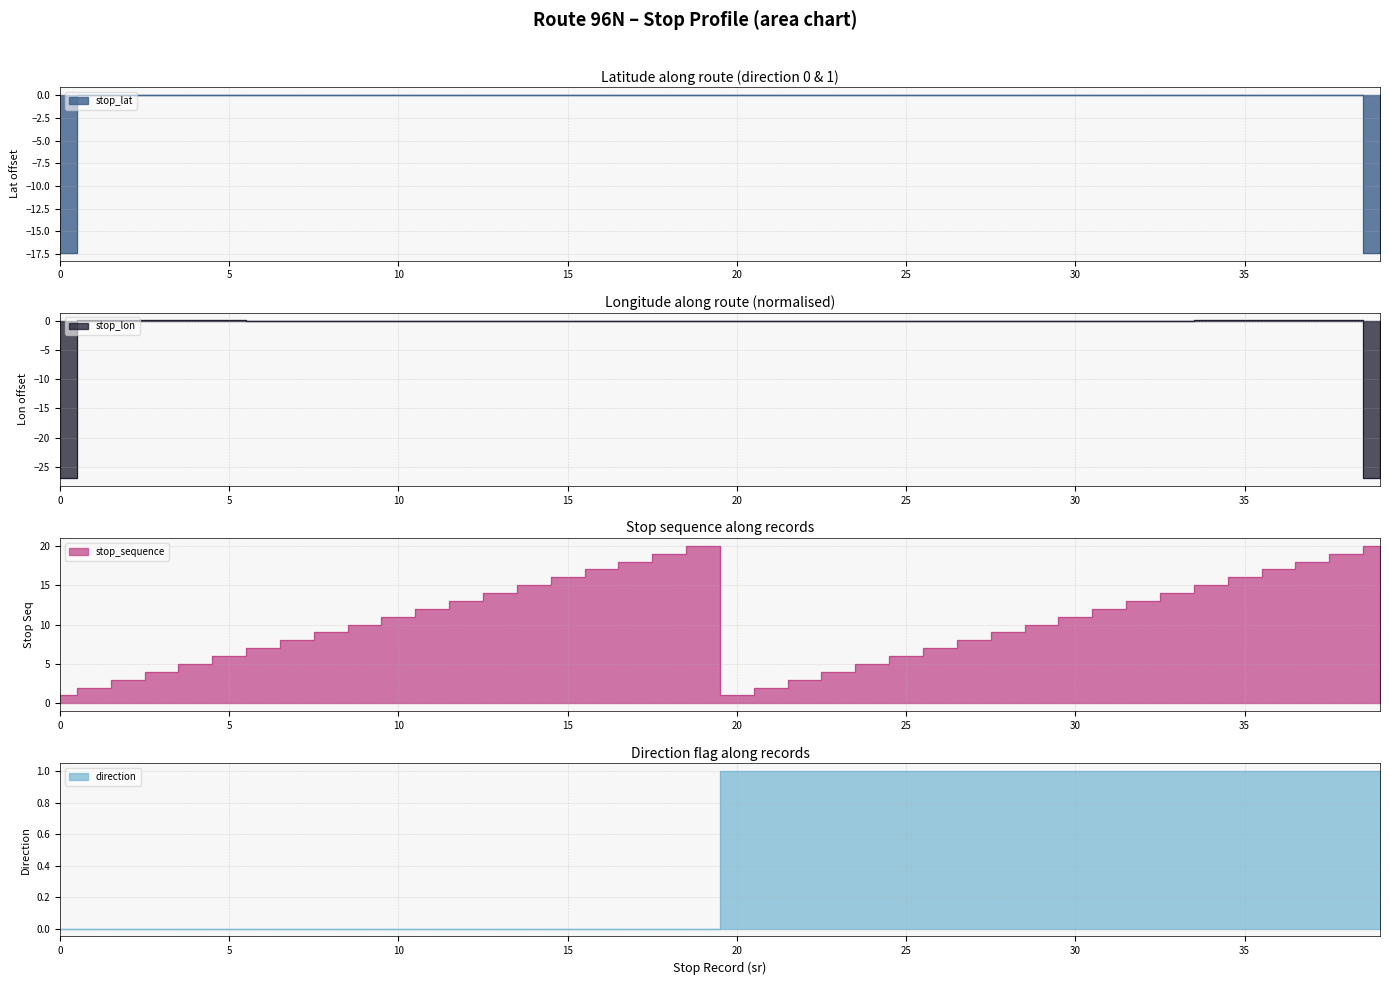

At which label is stop_lon closest to -13?

18